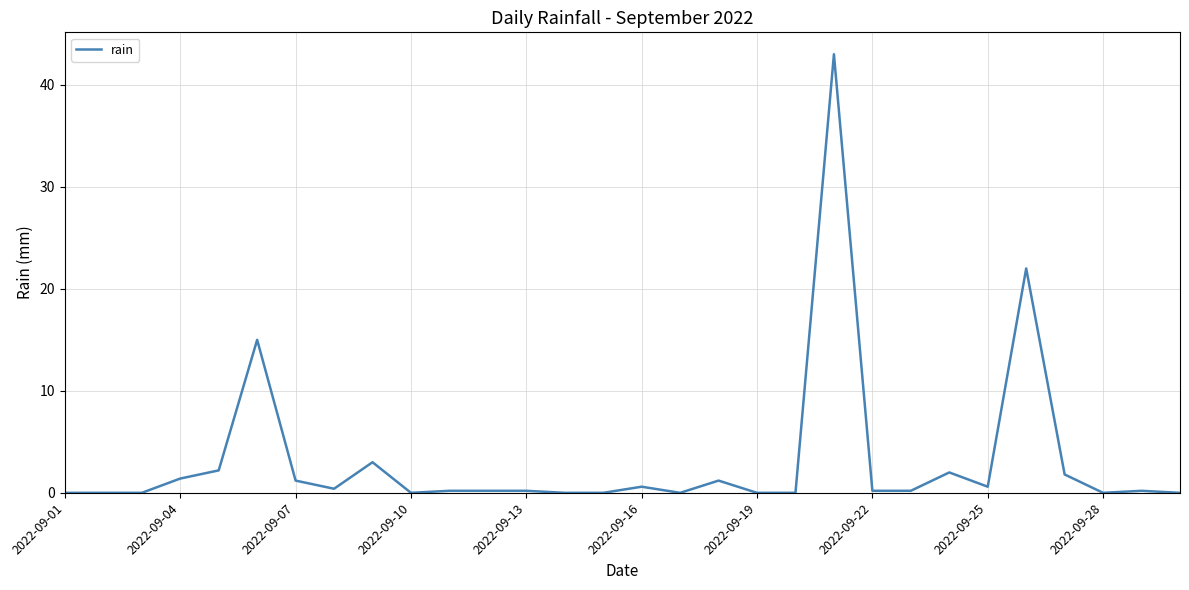

What is the maximum value shown in the chart?

43.0